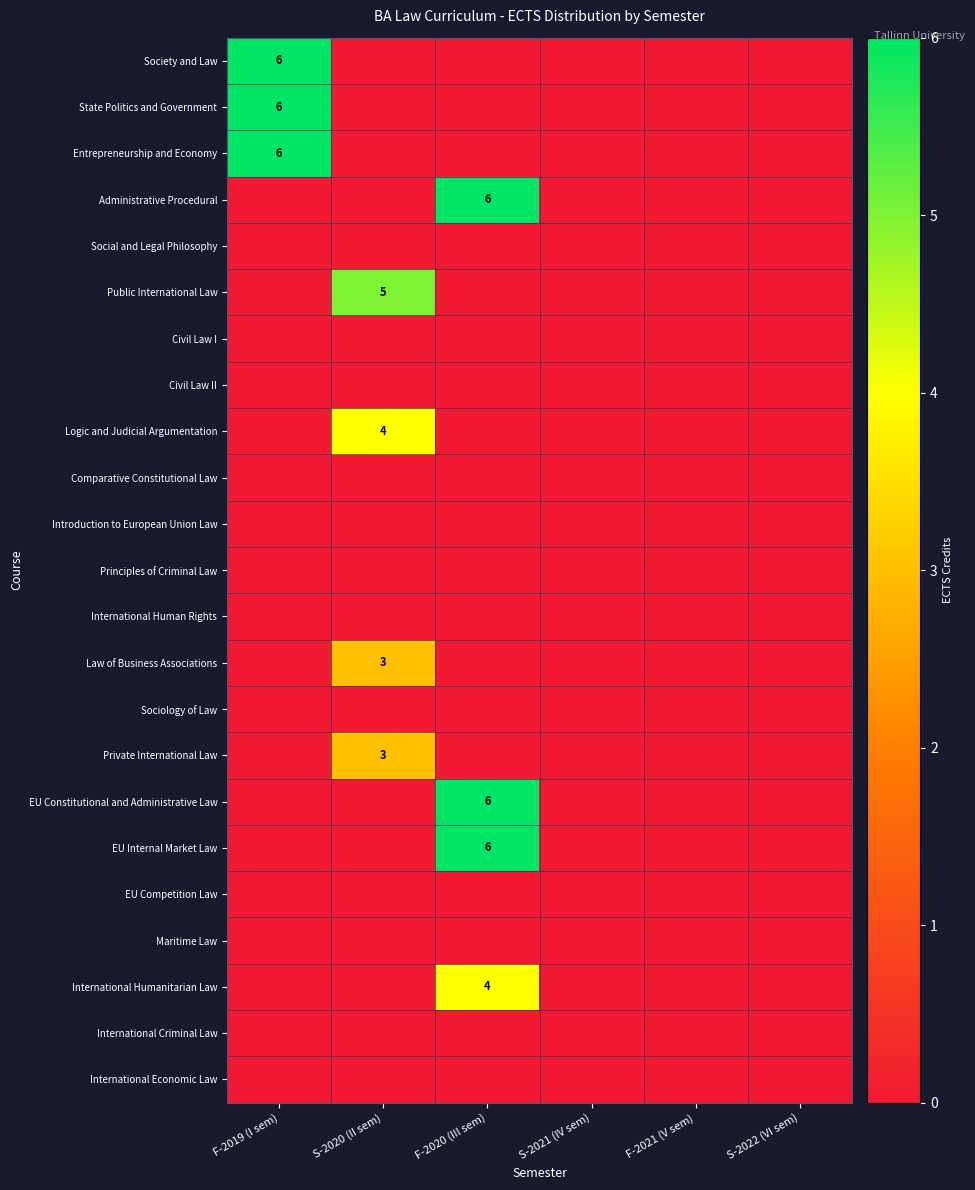

What is the total value across all series at F-2020 (III sem)?

22